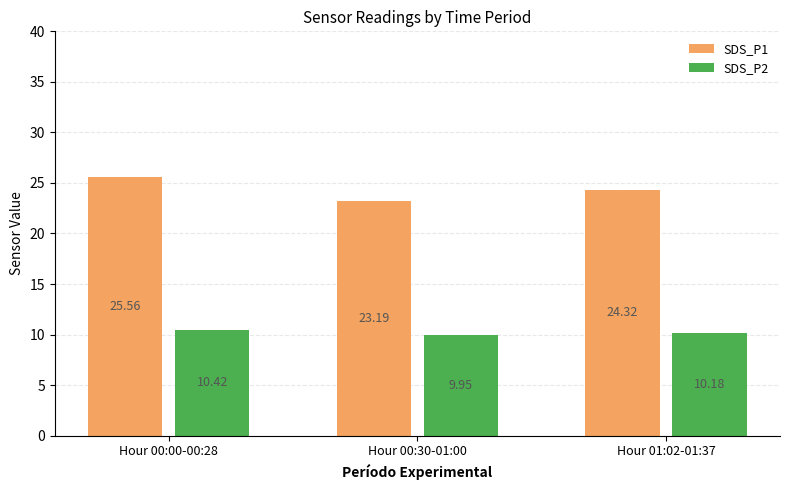

What is the label of the 3rd bar from the left?

Hour 01:02-01:37